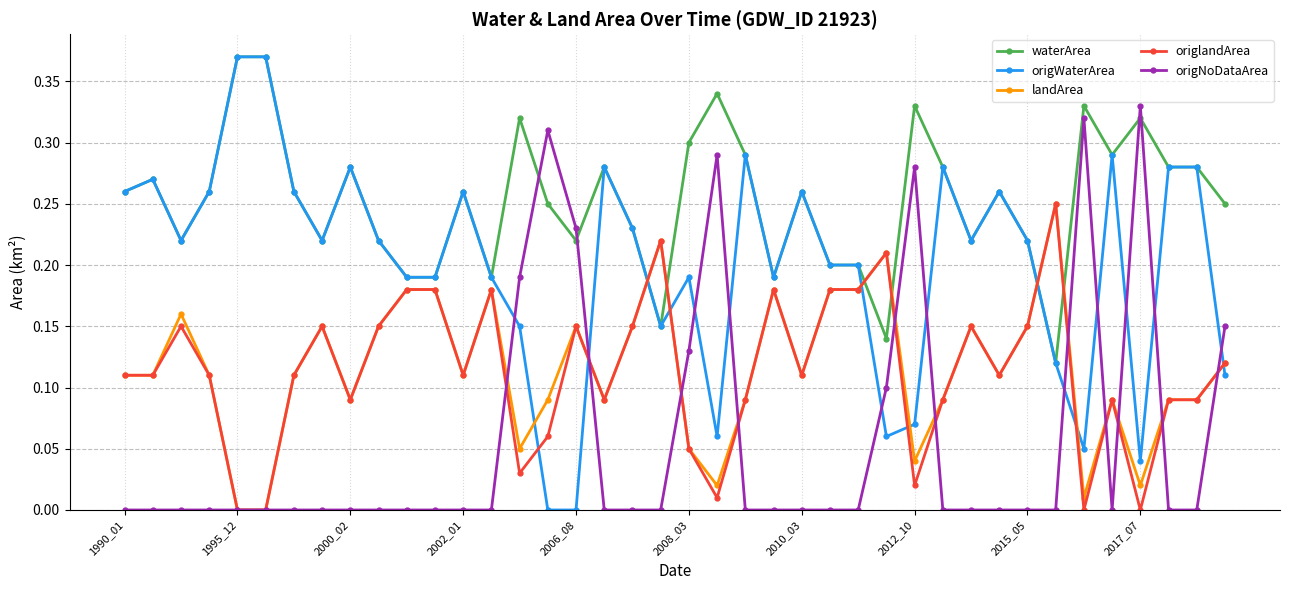

True or false: waterArea and origlandArea intersect in this chart.

True